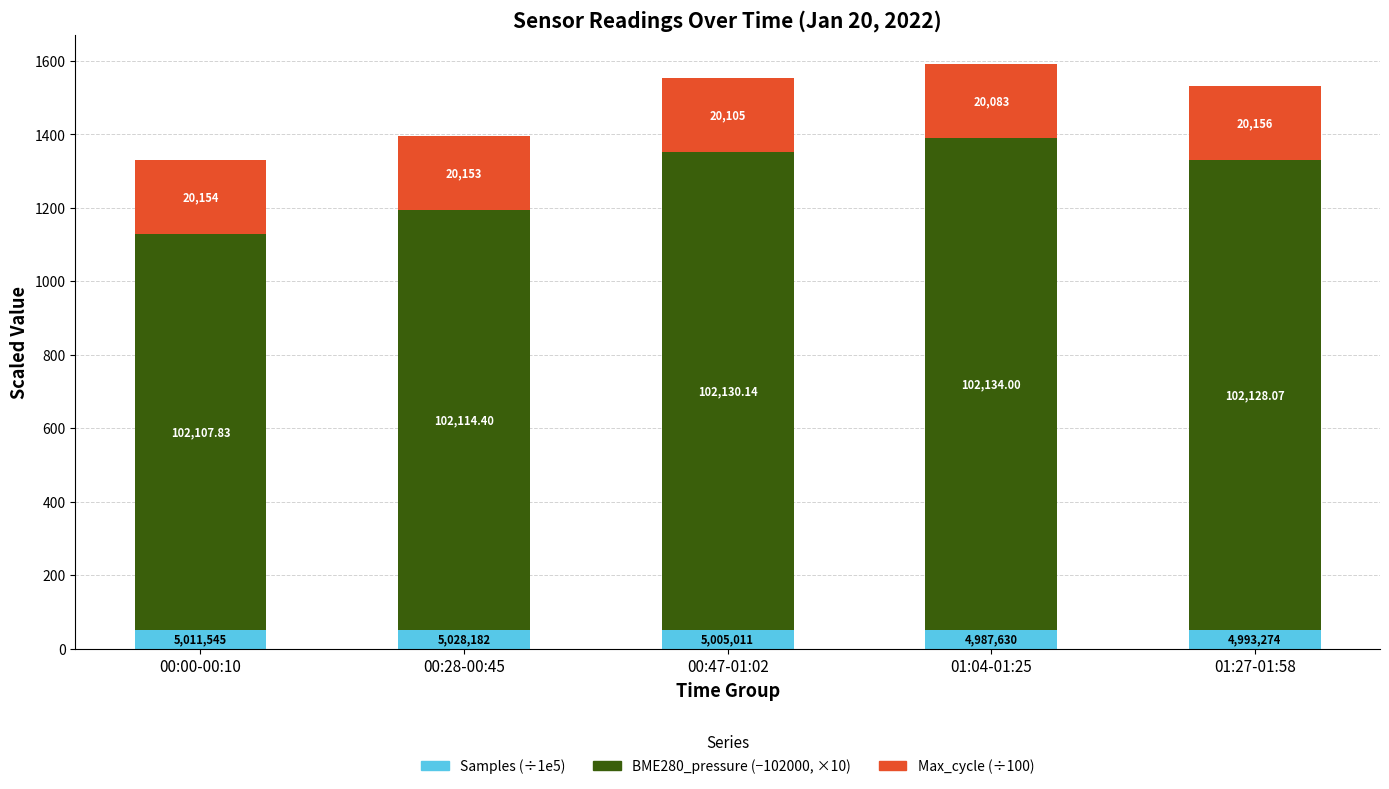

Are the bars grouped side by side (vs. stacked)?

No